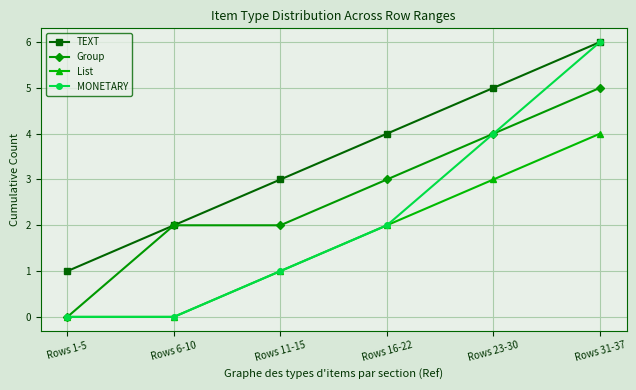

Reading right to left, transcribe all the data shown in this chart.

TEXT: Rows 31-37=6	Rows 23-30=5	Rows 16-22=4	Rows 11-15=3	Rows 6-10=2	Rows 1-5=1
Group: Rows 31-37=5	Rows 23-30=4	Rows 16-22=3	Rows 11-15=2	Rows 6-10=2	Rows 1-5=0
List: Rows 31-37=4	Rows 23-30=3	Rows 16-22=2	Rows 11-15=1	Rows 6-10=0	Rows 1-5=0
MONETARY: Rows 31-37=6	Rows 23-30=4	Rows 16-22=2	Rows 11-15=1	Rows 6-10=0	Rows 1-5=0